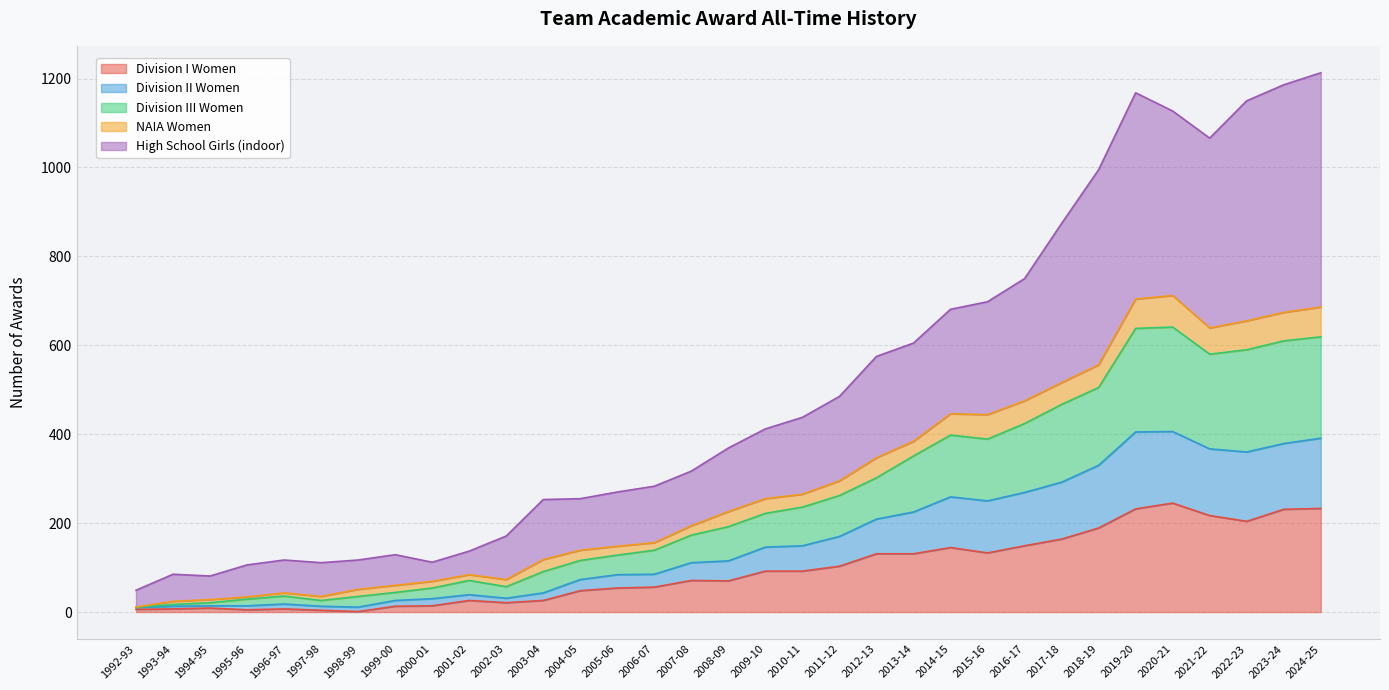

At how many categories does at least one series exceed 4?

33